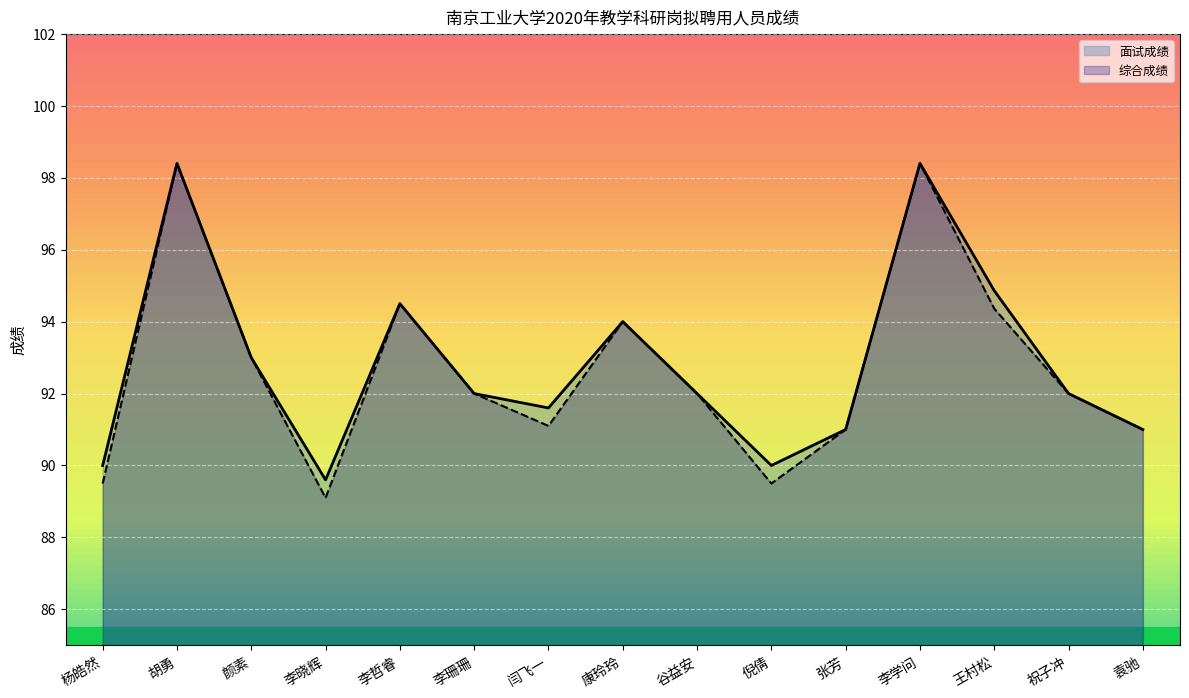

The value of 综合成绩 at 袁驰 is 23.9. True or false?

False